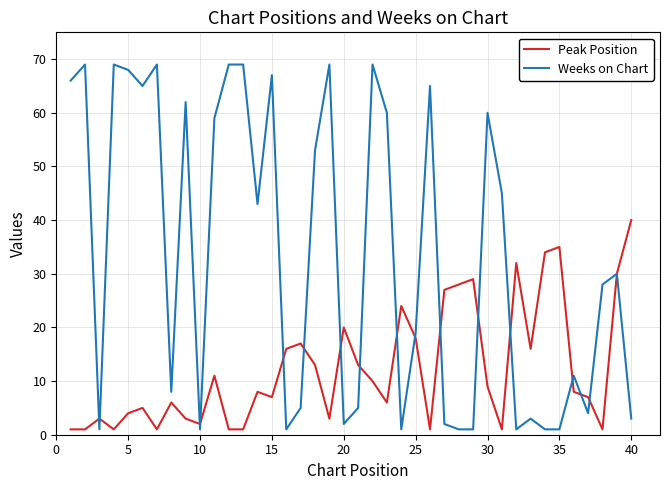

List the series in order of their overall mean, lowest first.

Peak Position, Weeks on Chart